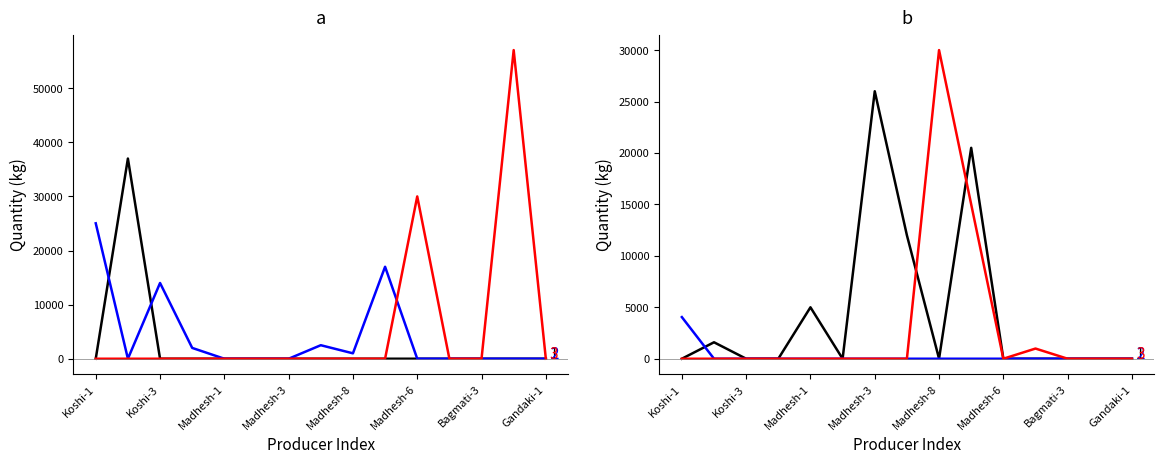

Is it true that Bahuguni - 2 equals 0 at Bagmati-3?

True